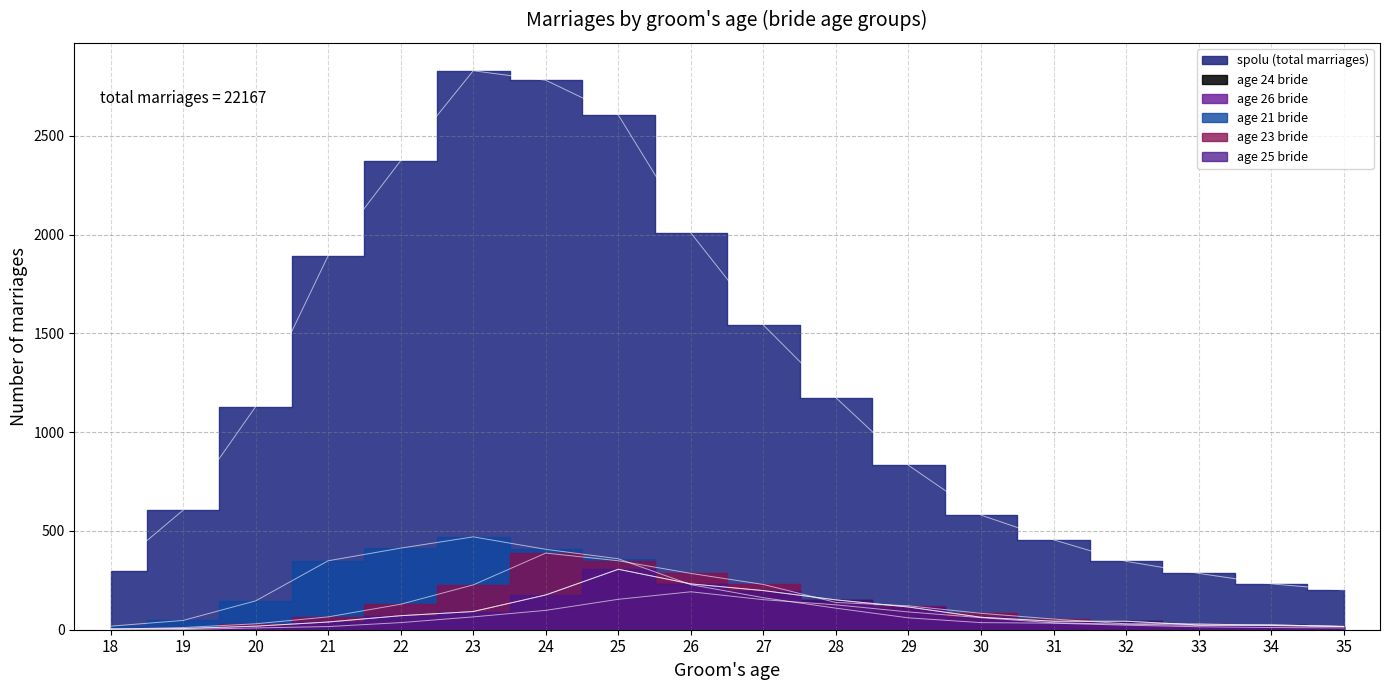

Is the value of age 26 bride at 23 greater than the value of age 24 bride at 25?

No